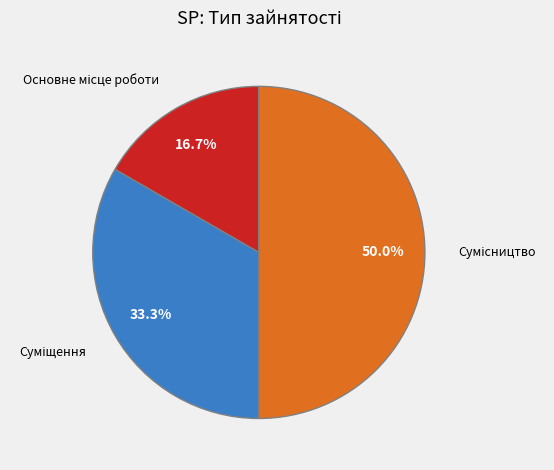

Is Основне місце роботи the majority of the pie?

No